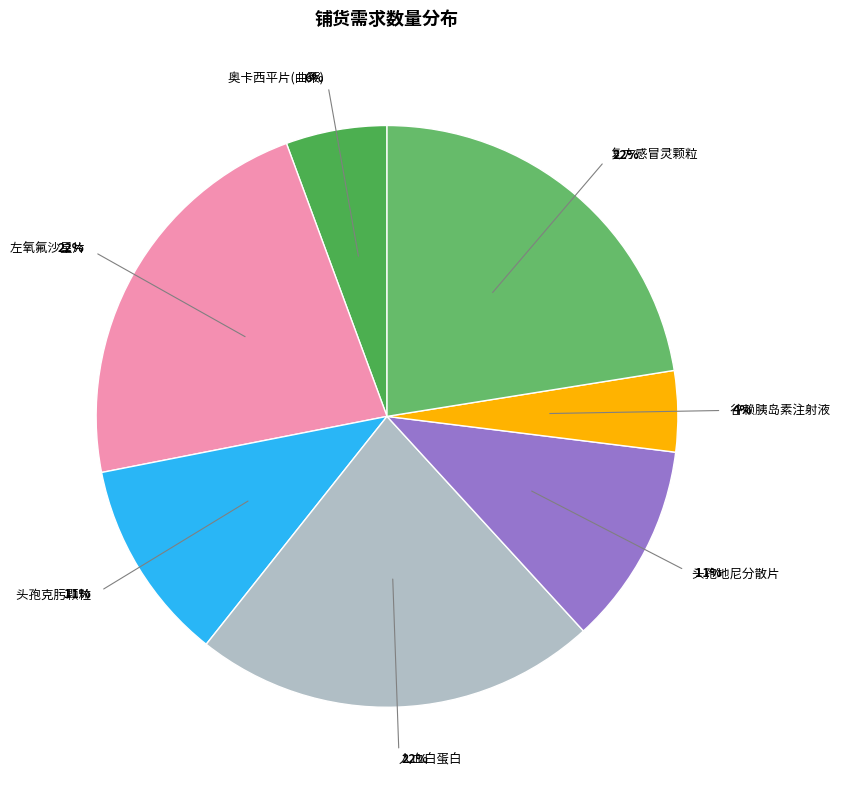

Count the number of slices in the pie.

7